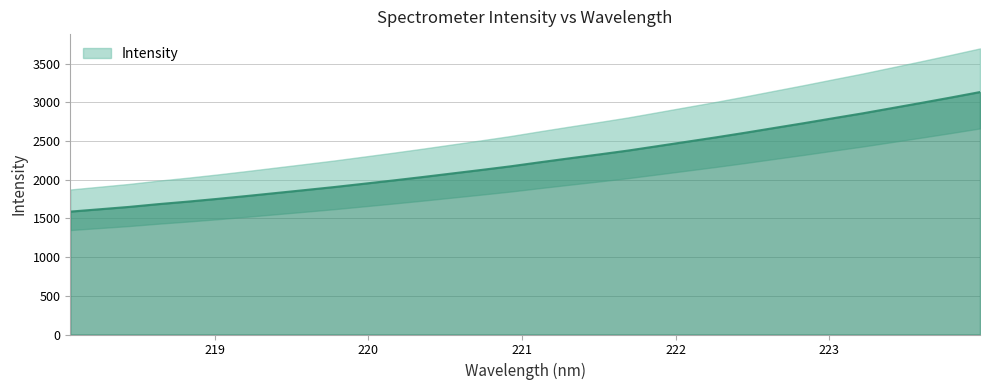

What is the change in value from 220.3533 to 220.7354?

+91.6